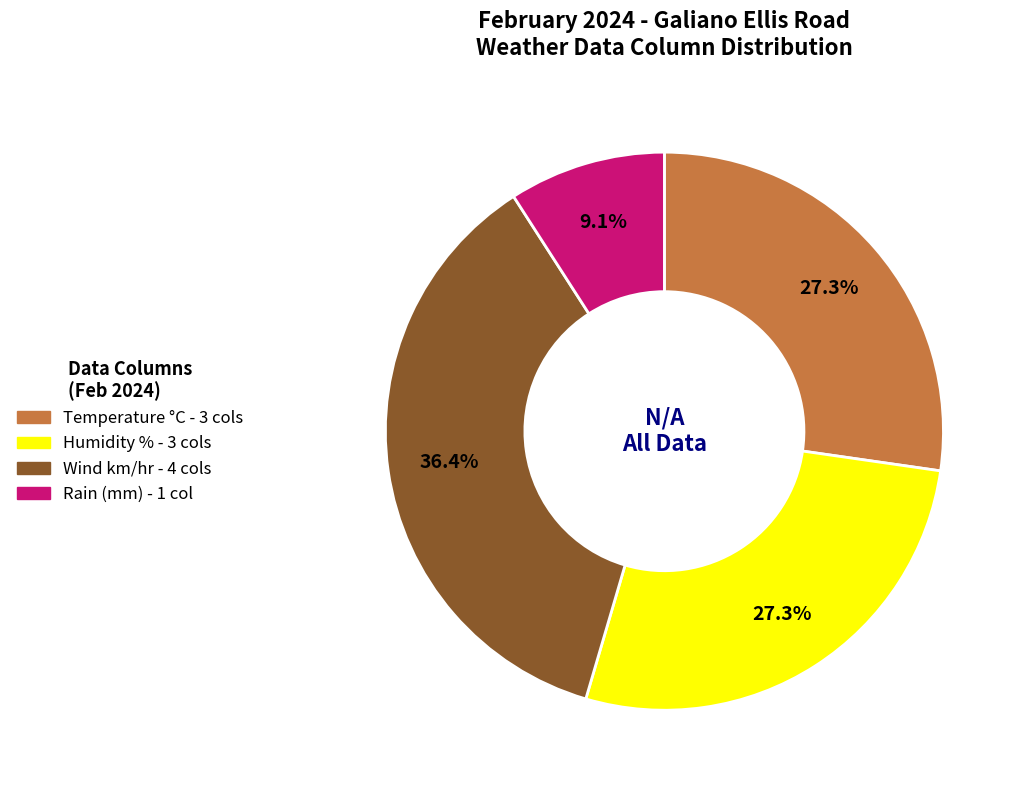

Does any single category account for the majority?

No